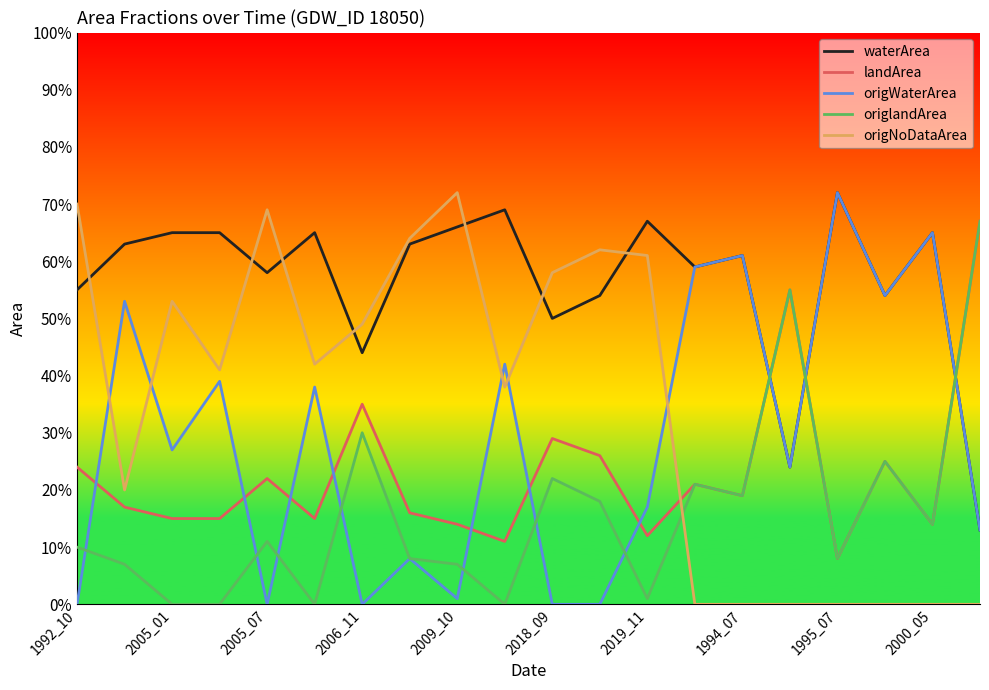

Does the chart have visible grid lines?

No